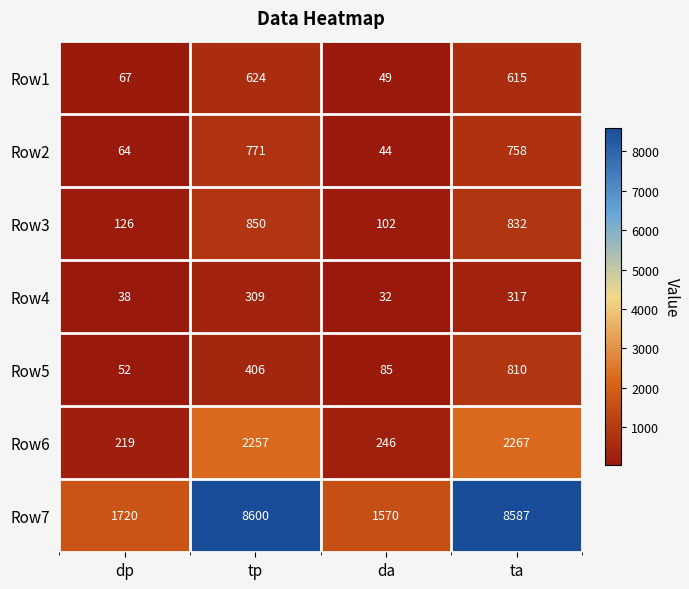

How many data points does each series have?

4